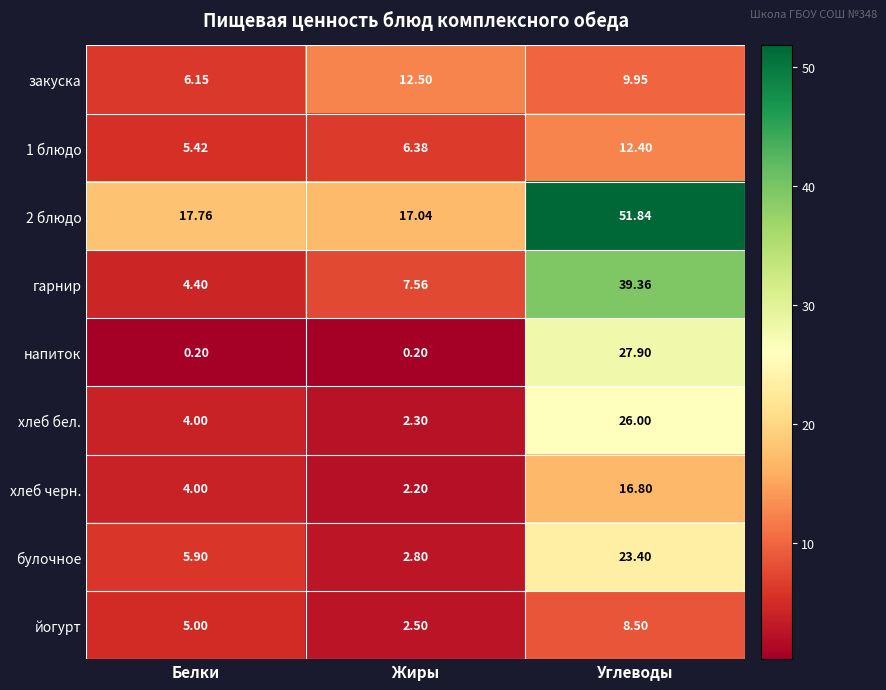

What is the difference between the highest and lowest values at Углеводы?

43.3